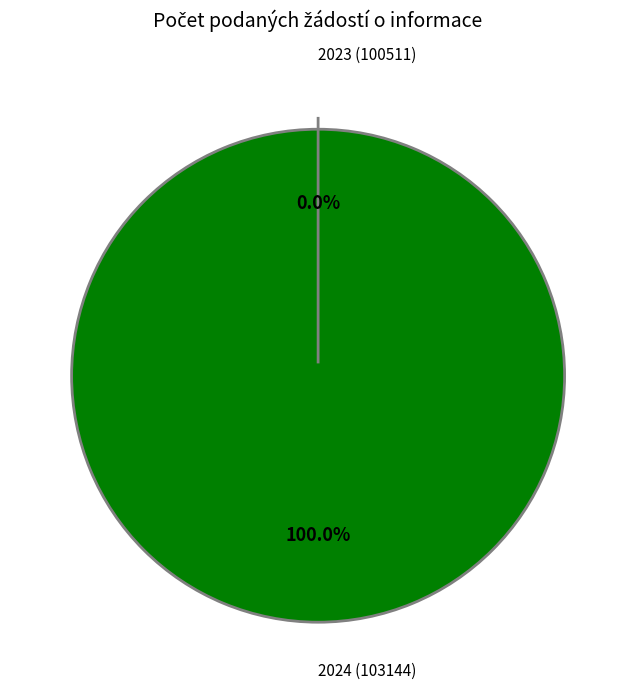

To the nearest percent, what is the average slice percentage?

50%